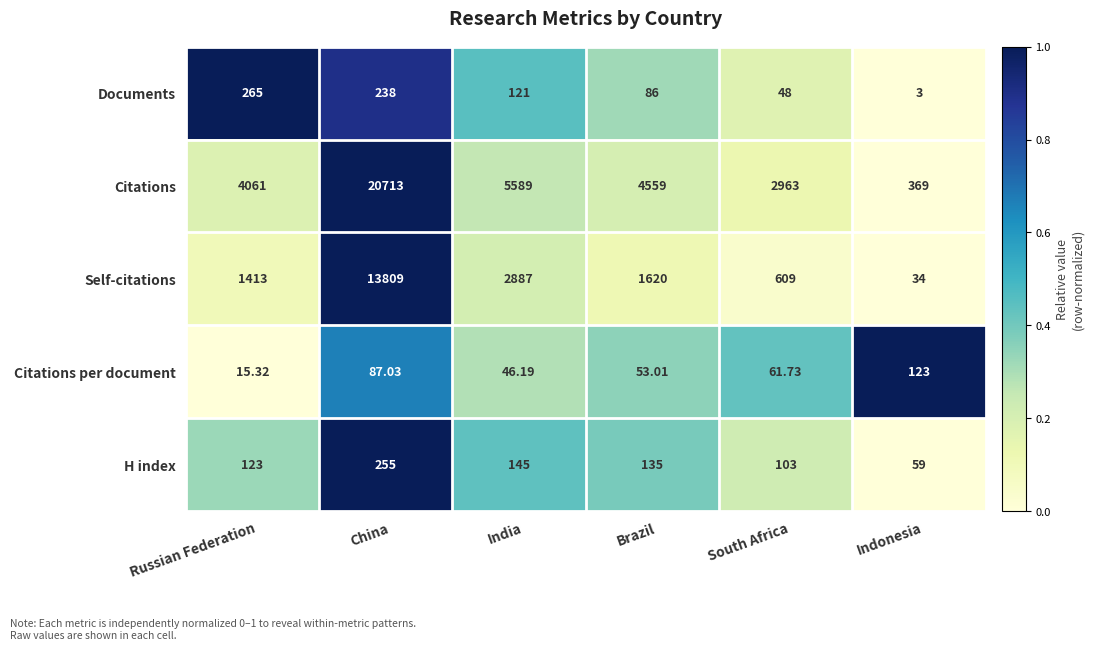

Which series has the largest range (max minus min)?

Citations